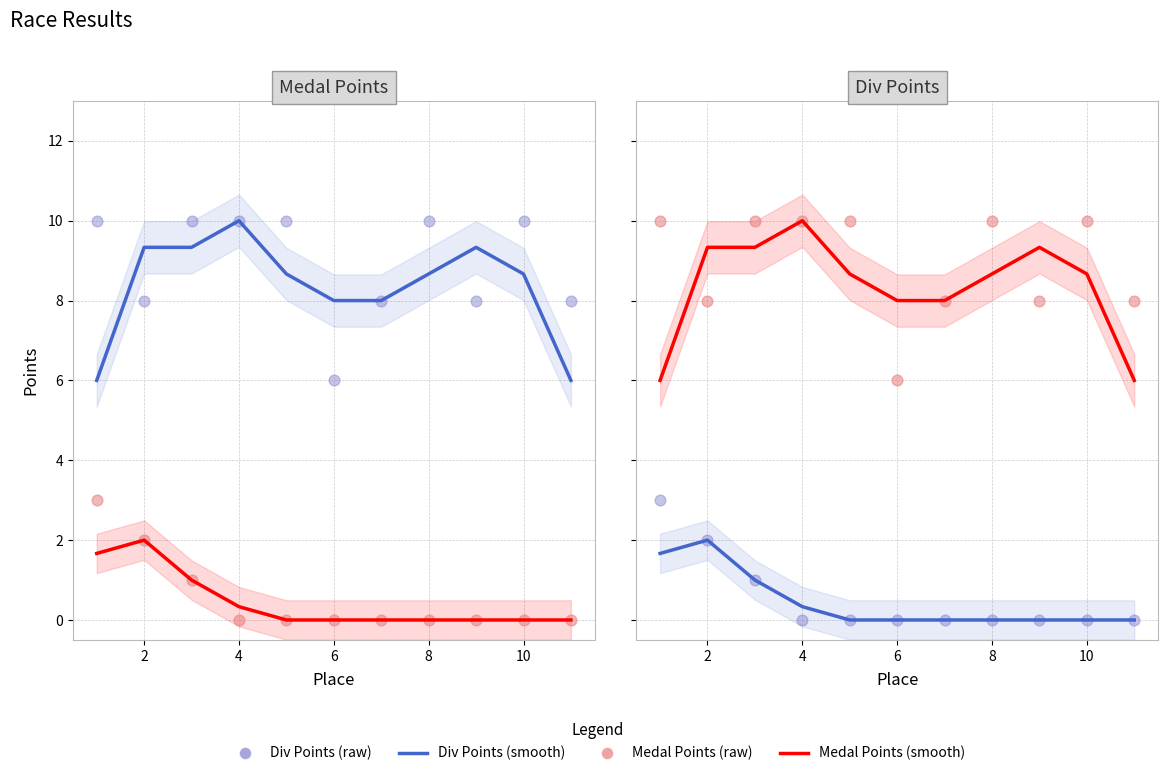

Which series contains the lowest Y value?

Medal Points (smooth)